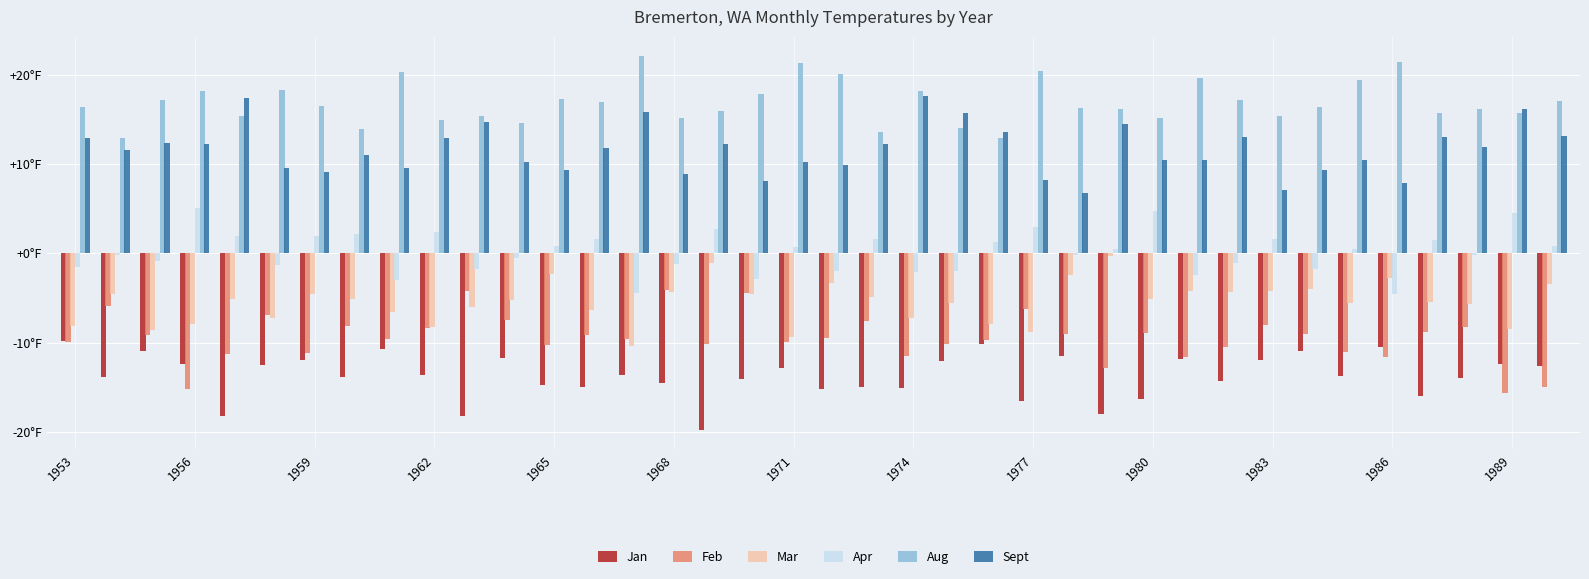

Does the chart contain stacked bars?

No